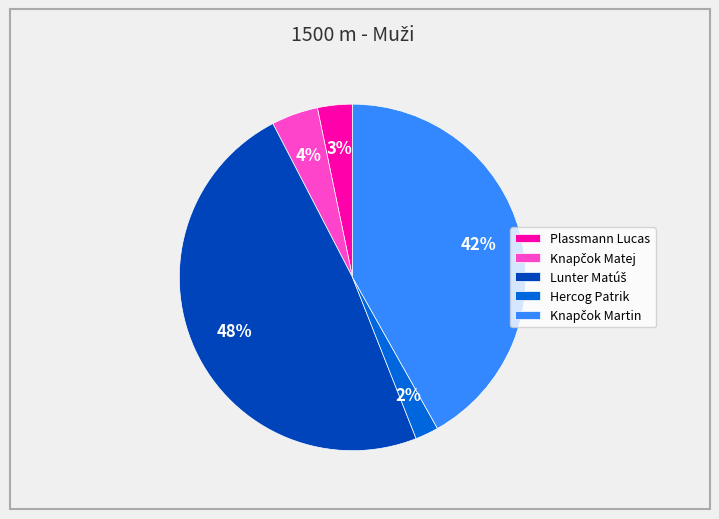

Is it true that Plassmann Lucas is 3% of the pie?

True